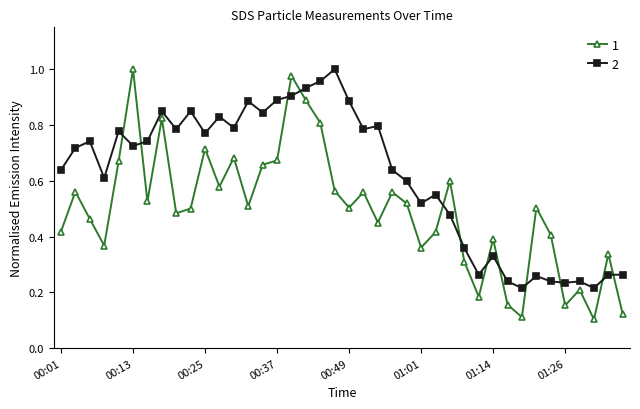

How many lines are shown in the chart?

2